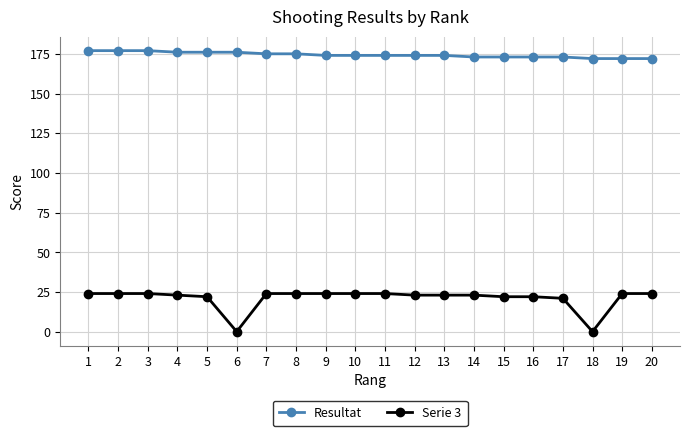

What is the value of the Serie 3 point at the 1st from the left?

24